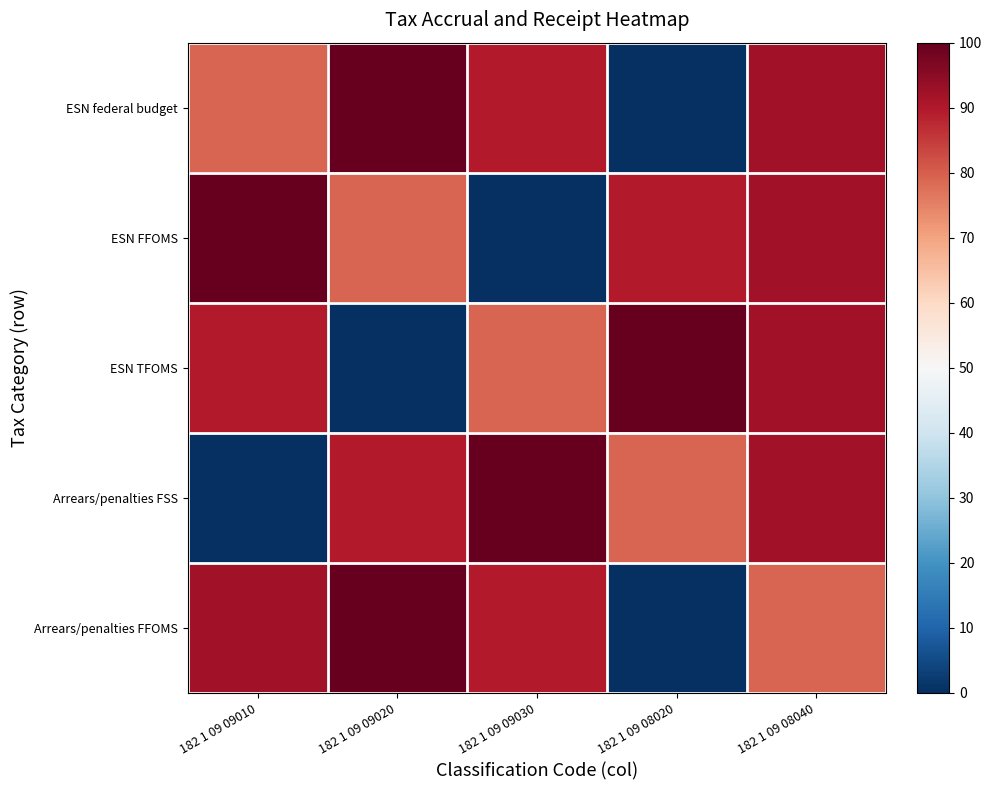

What is the greatest value displayed?

100.0